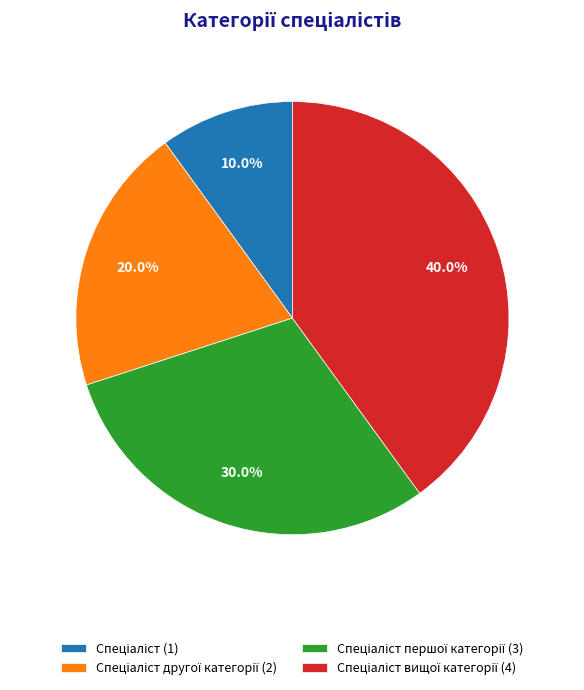

Is there a majority slice in this chart?

No